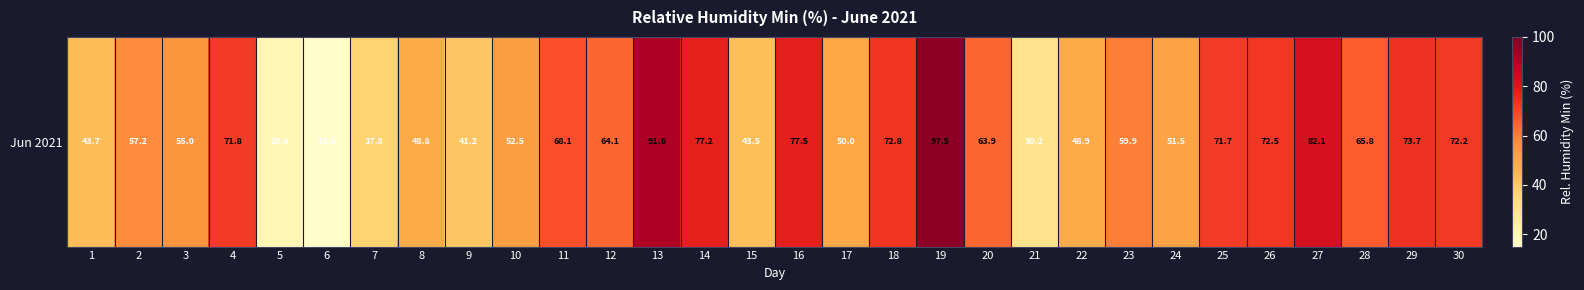

What is the ratio of the value at 6 to the value at 22?

0.3